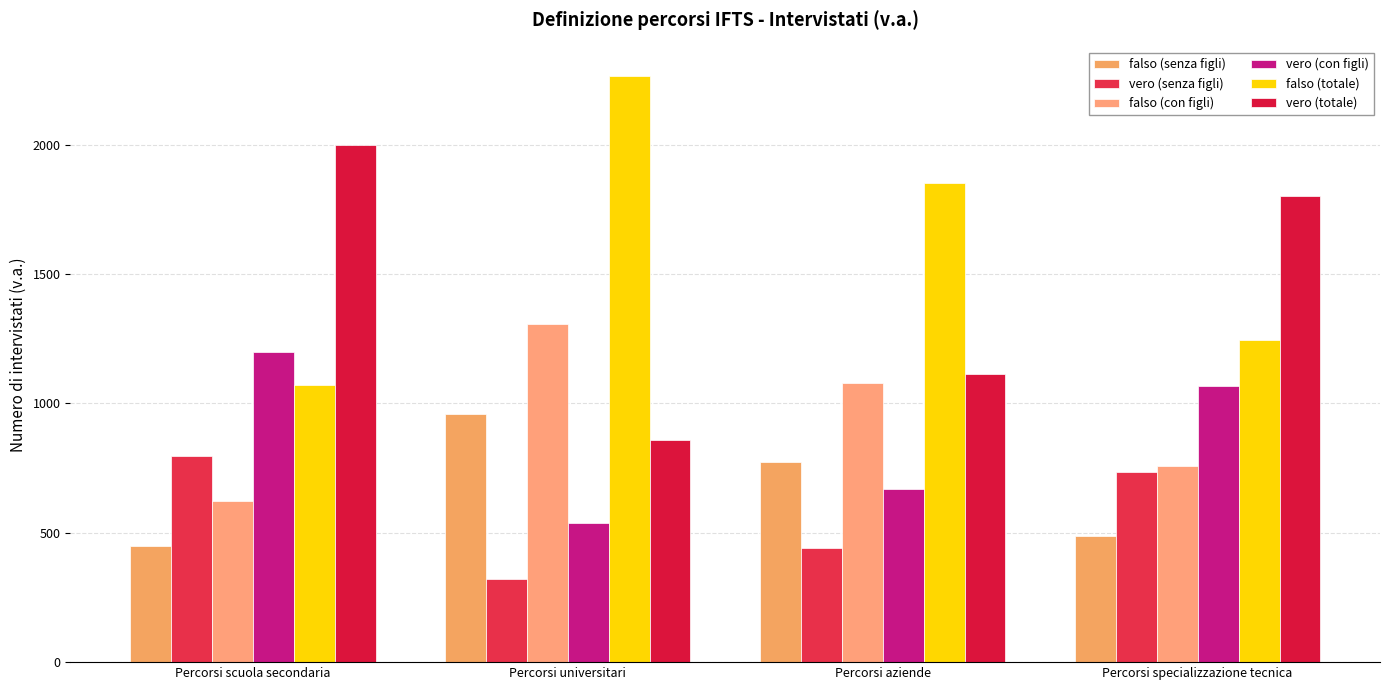

How many bars are there in each group?

6